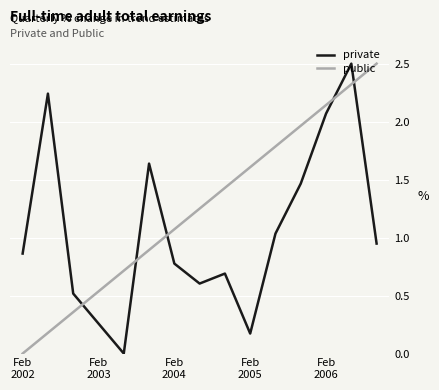

Does the chart have visible grid lines?

Yes